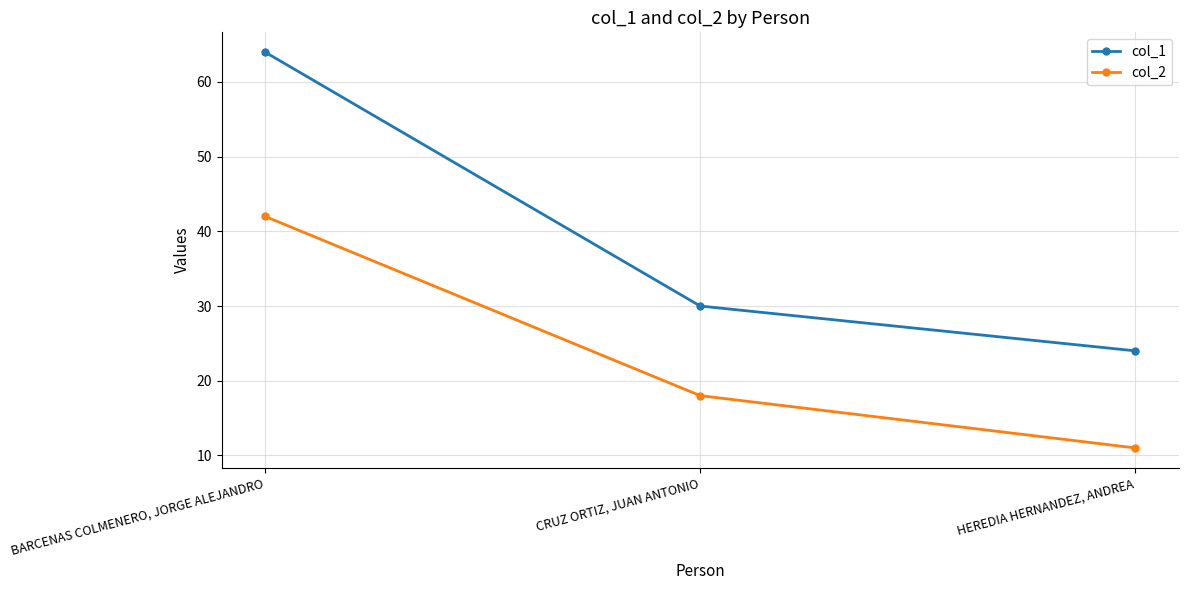

What is the sum of the col_2 values at HEREDIA HERNANDEZ, ANDREA and BARCENAS COLMENERO, JORGE ALEJANDRO?

53